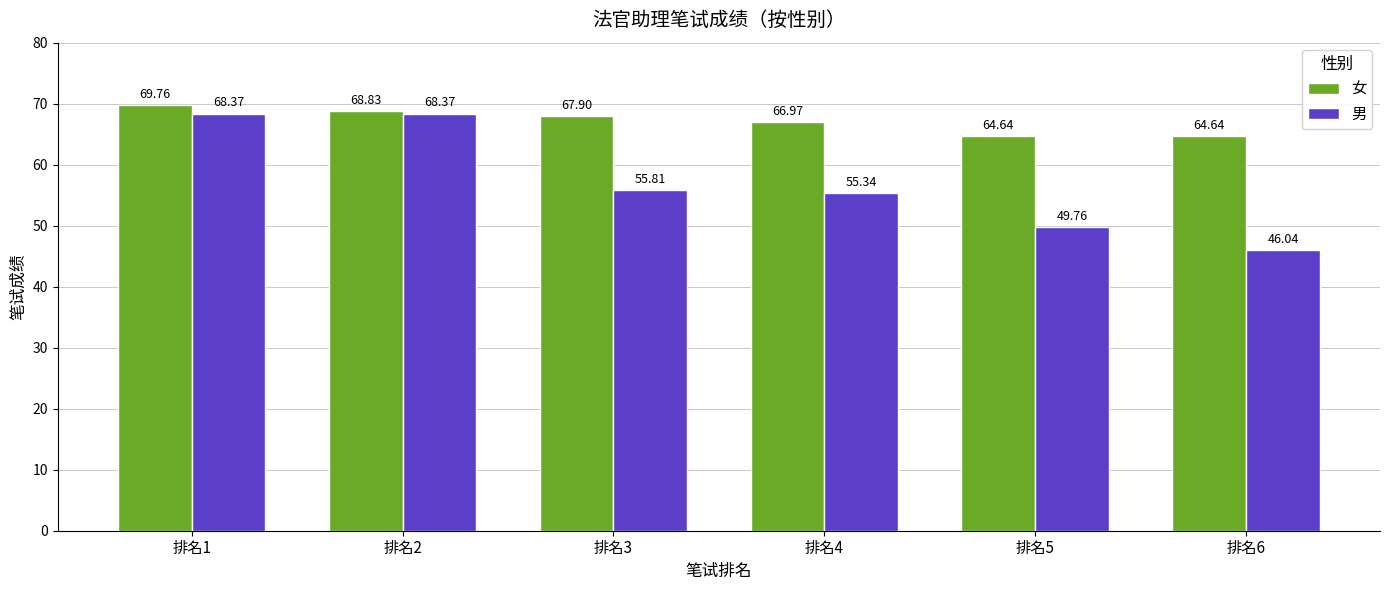

What is the average value of the 男 series?

57.3